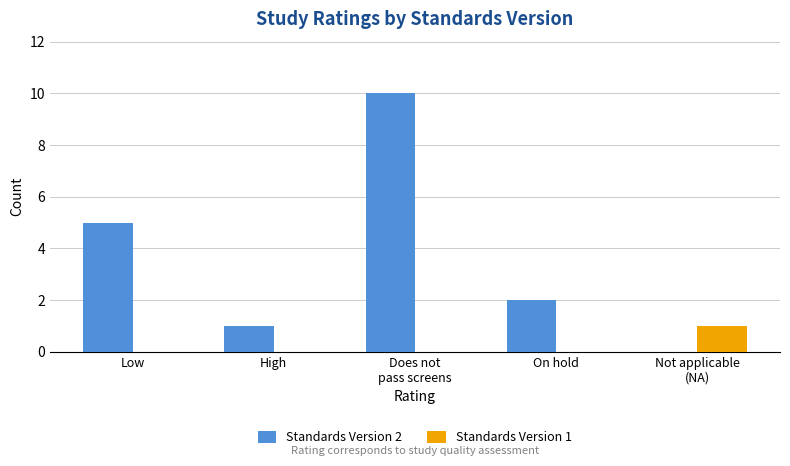

Between High and On hold, which series saw the biggest shift?

Standards Version 2